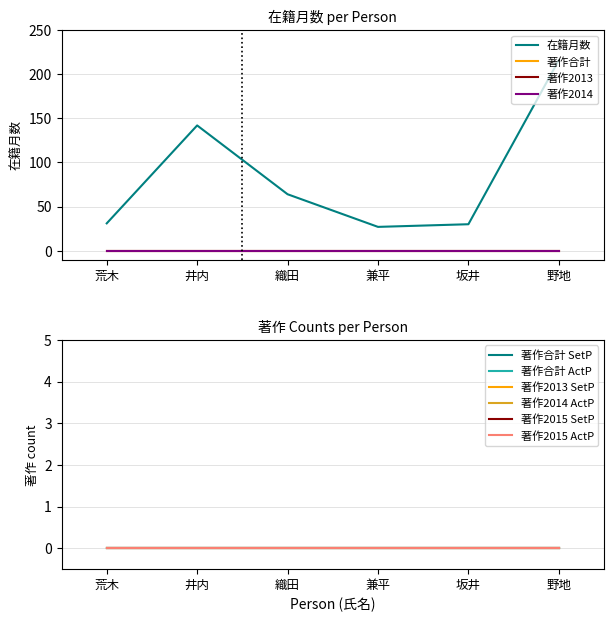

What is the average value of the 在籍月数 series?

85